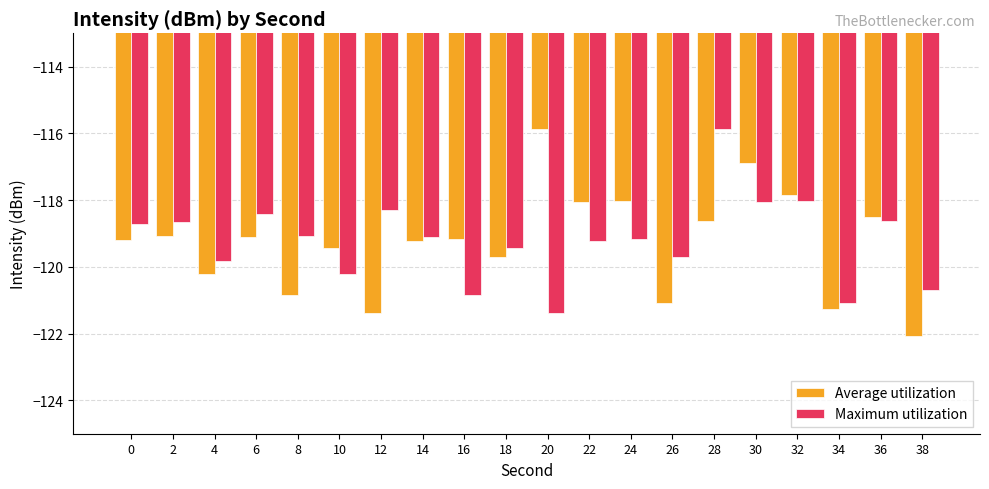

What is the total value across all series at 38?

-242.8